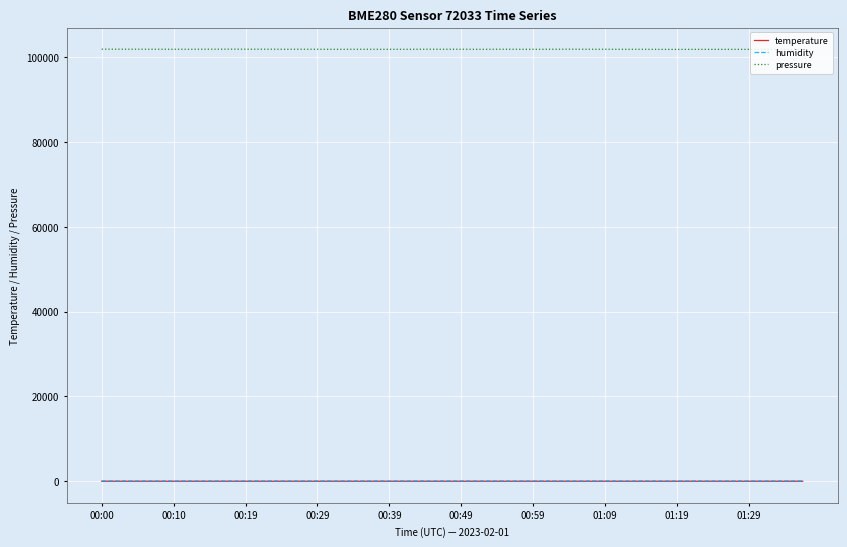

What is the average value of the temperature series?

5.3